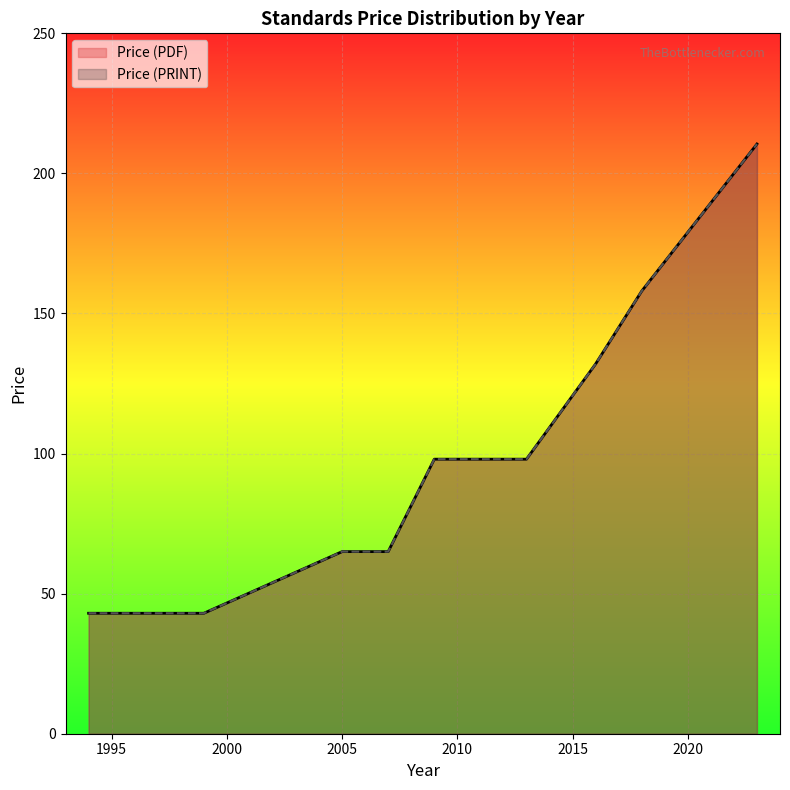

How many lines are shown in the chart?

2